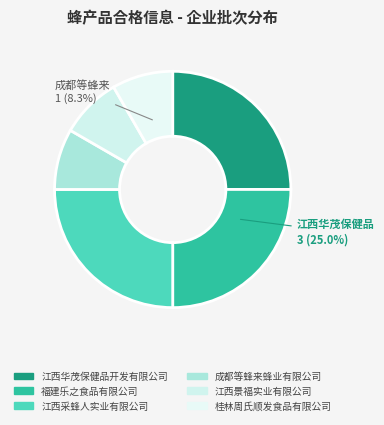

The 江西景福实业有限公司 slice represents 8% of the pie. True or false?

True